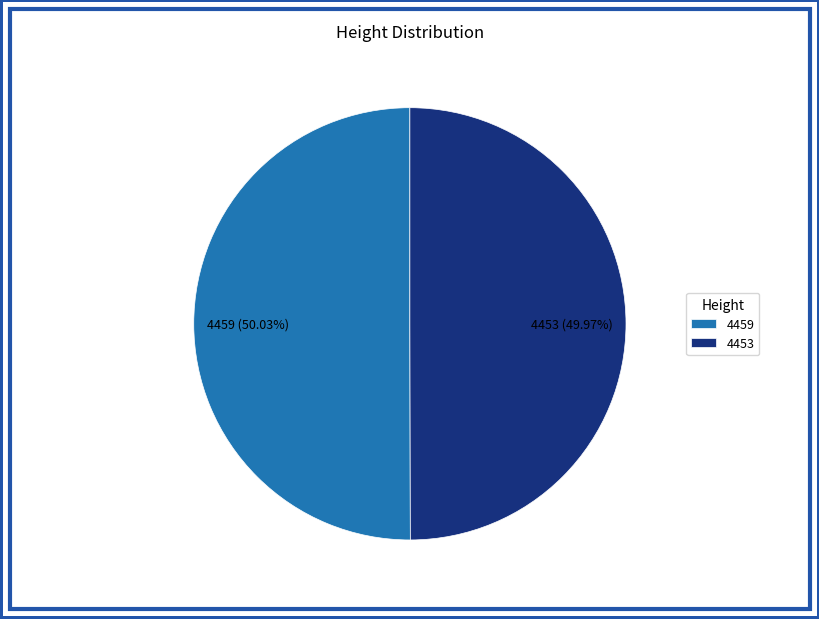

What percentage is the 4459 slice, to the nearest percent?

50%